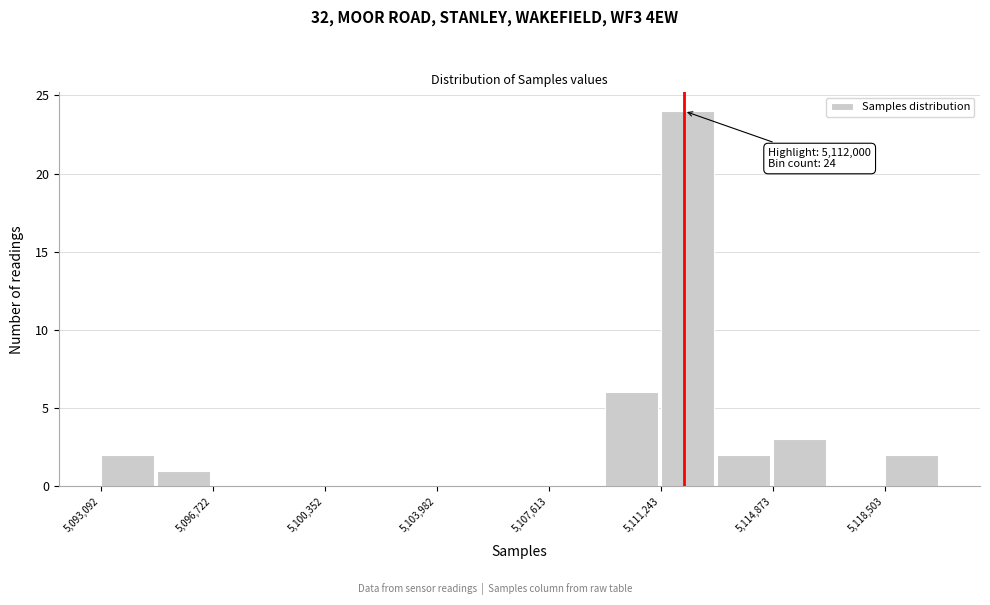

Around what value on the x-axis is the tallest bar? Give the approximate position of its centre, as read against the axis.

5112000